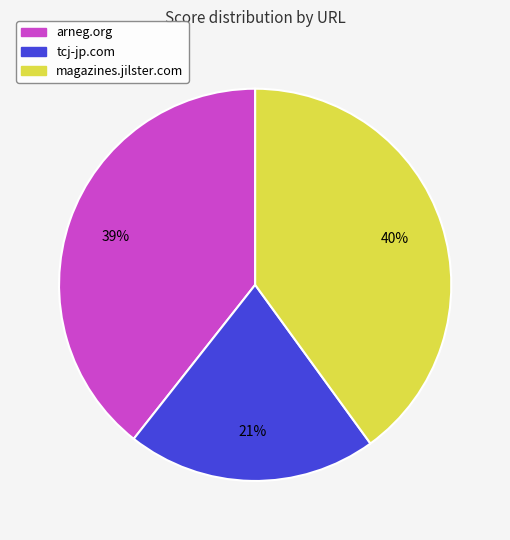

Is it true that tcj-jp.com is 21% of the pie?

True